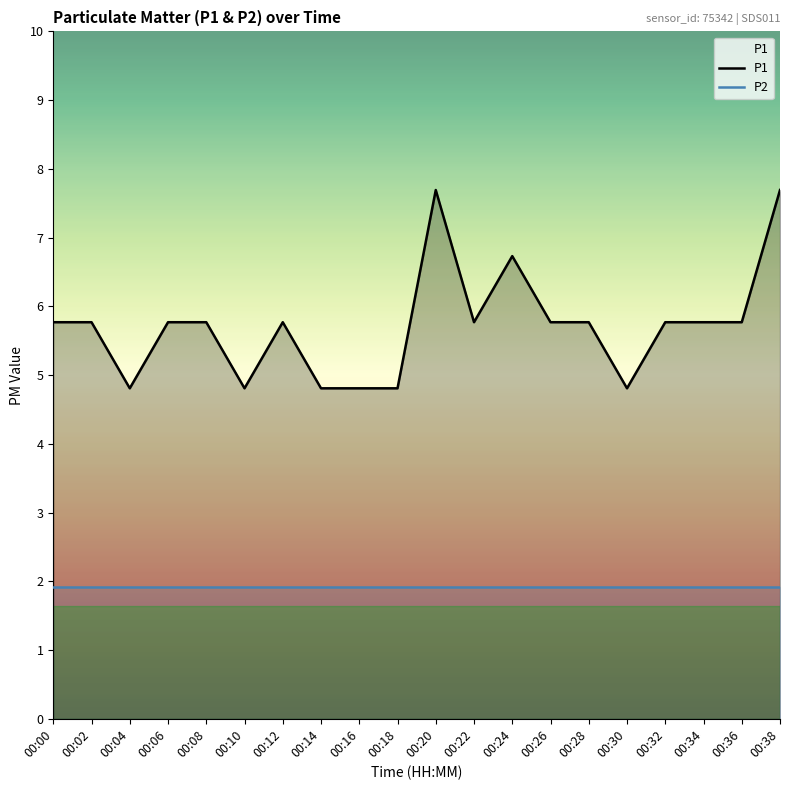

Is it true that P1 equals 2 at 00:04?

False